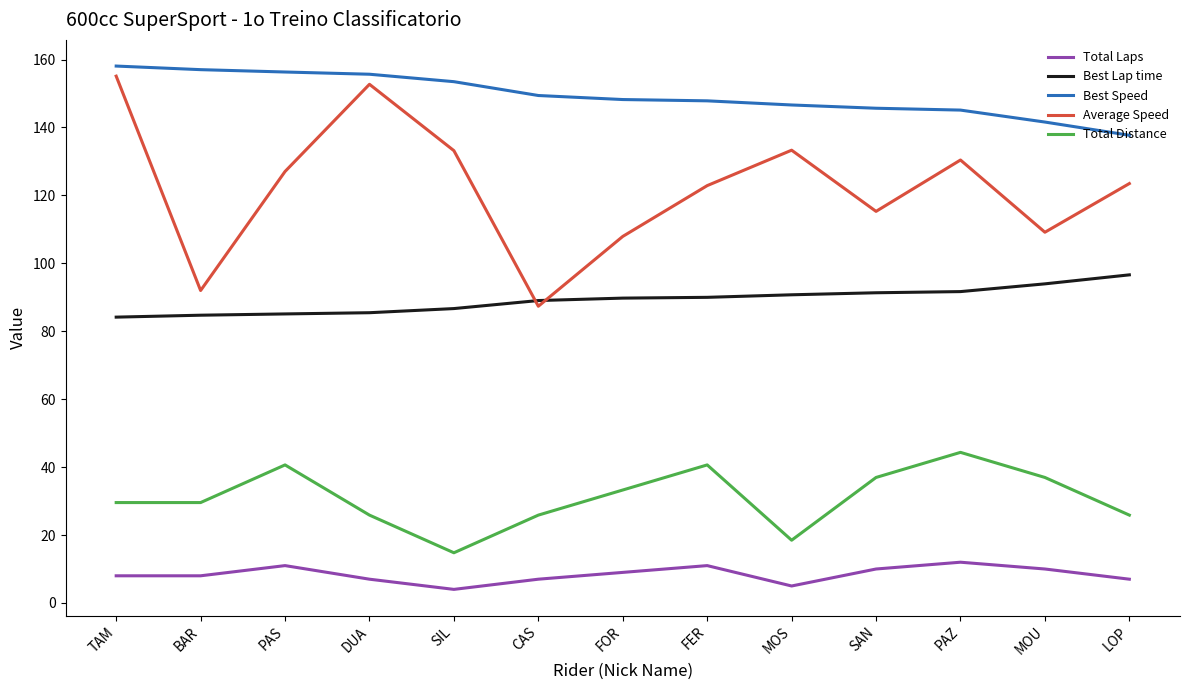

What is the minimum value shown in the chart?

4.0